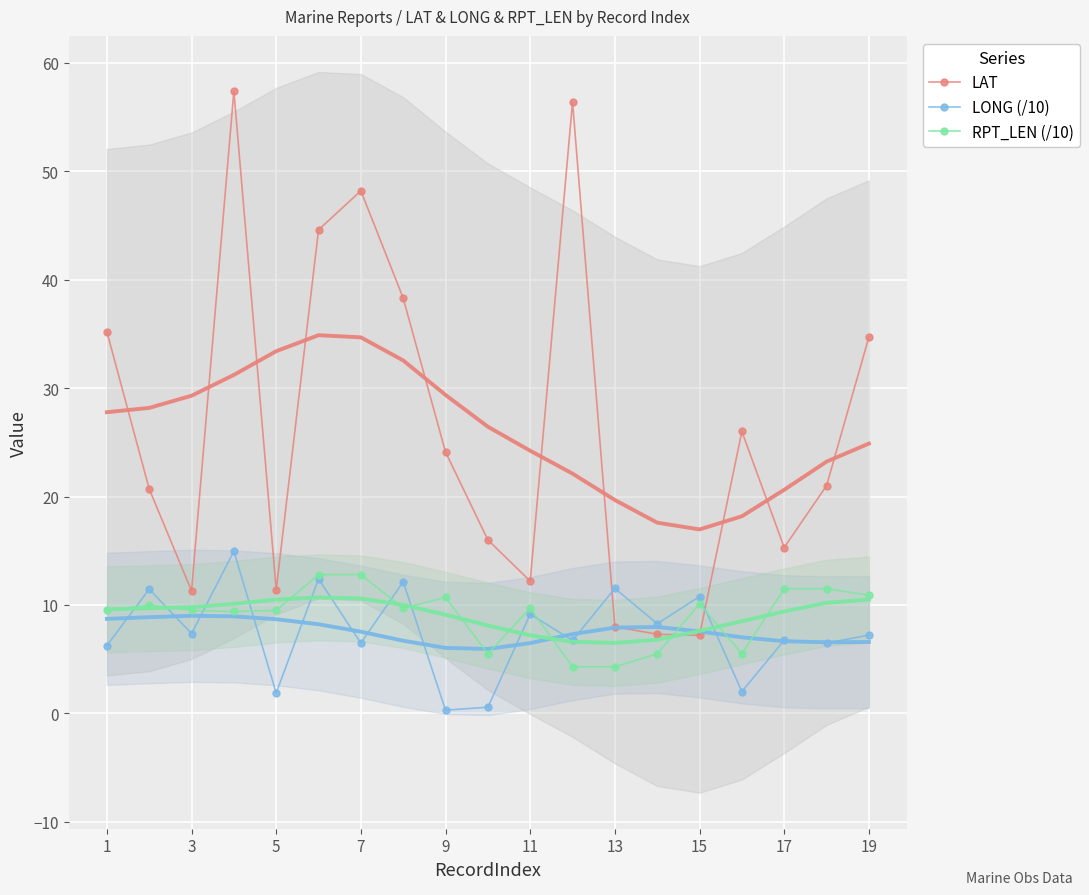

The LONG (/10) series shows 4.5 at 15. True or false?

False